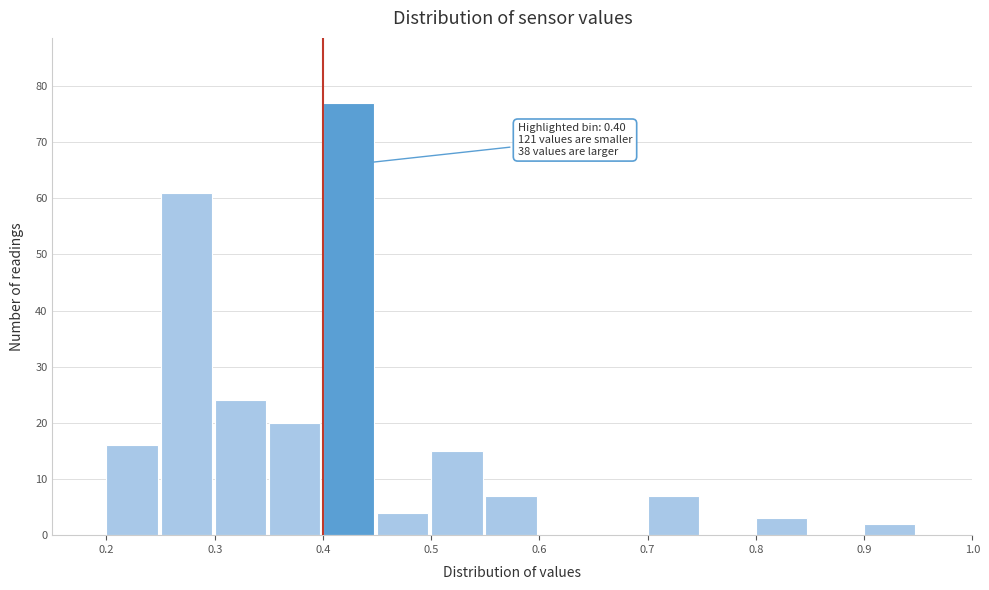

Over which range of the x-axis is the bar tallest?

0.40 to 0.45